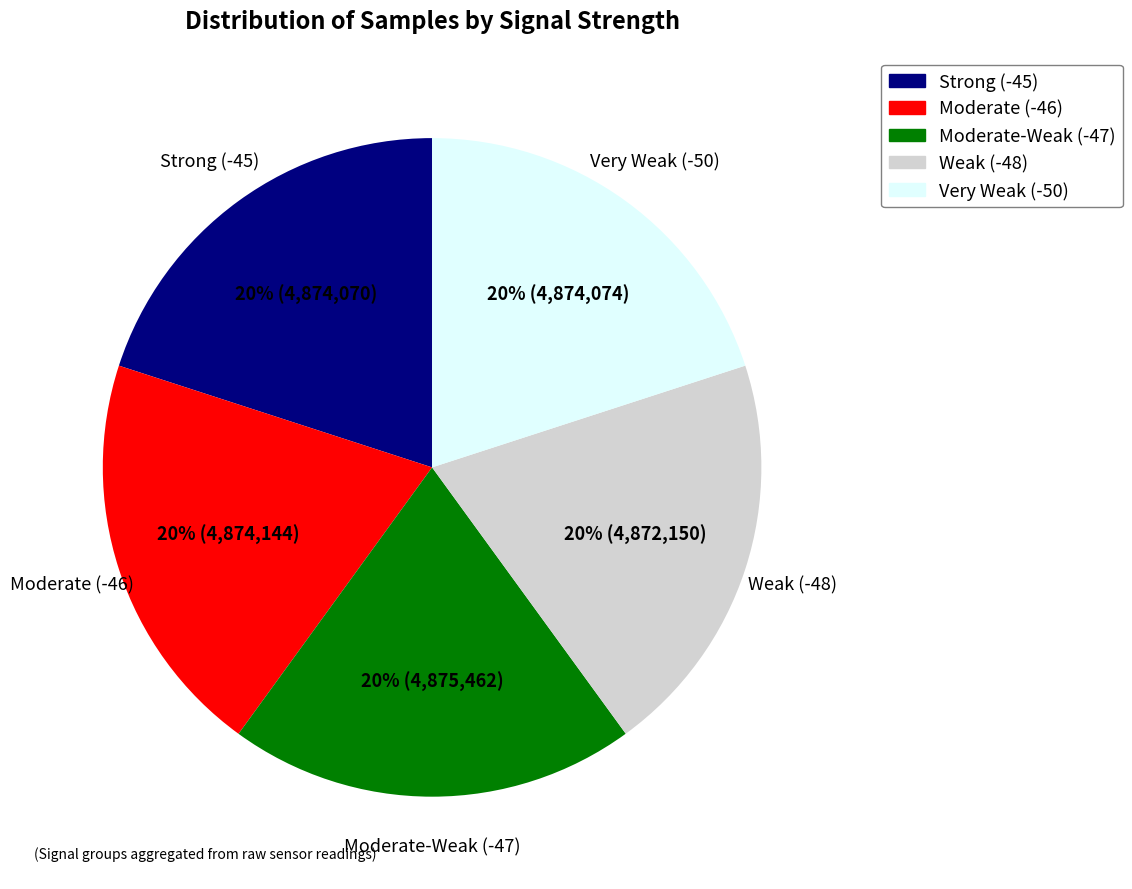

Is there any slice that represents more than half of the pie?

No